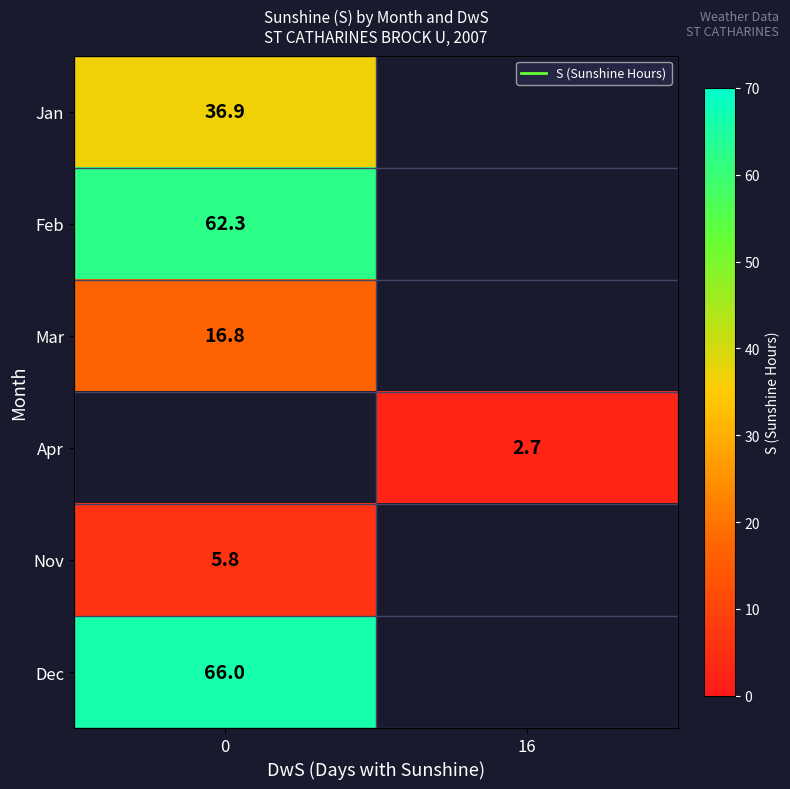

How many values in Dec are above zero?

1